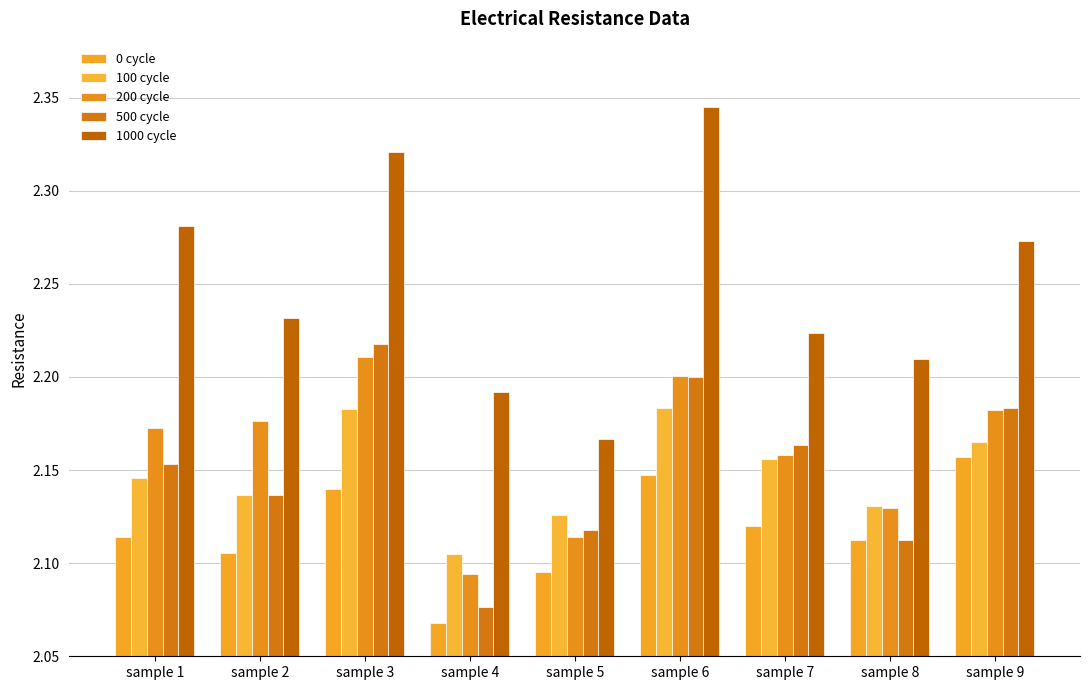

What is the difference between the maximum and minimum values in the 200 cycle series?

0.1